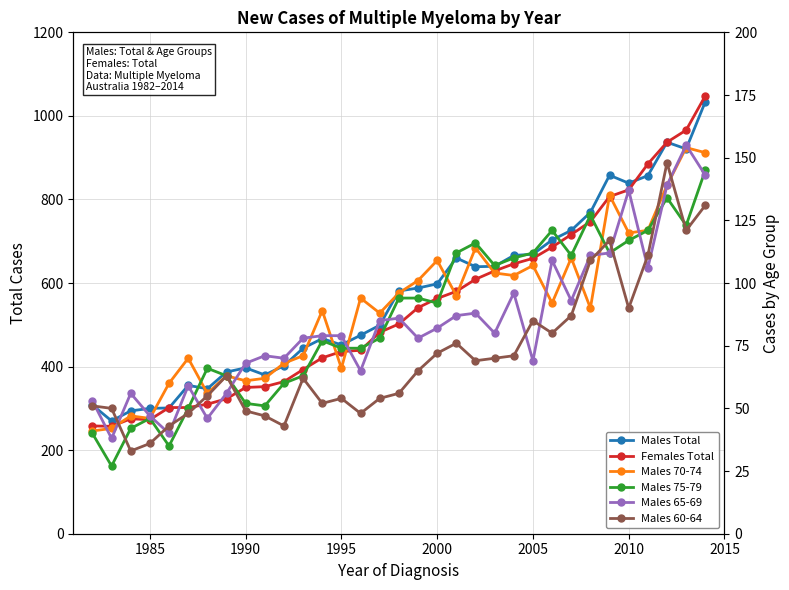

Which series has the largest total across all categories?

Males Total